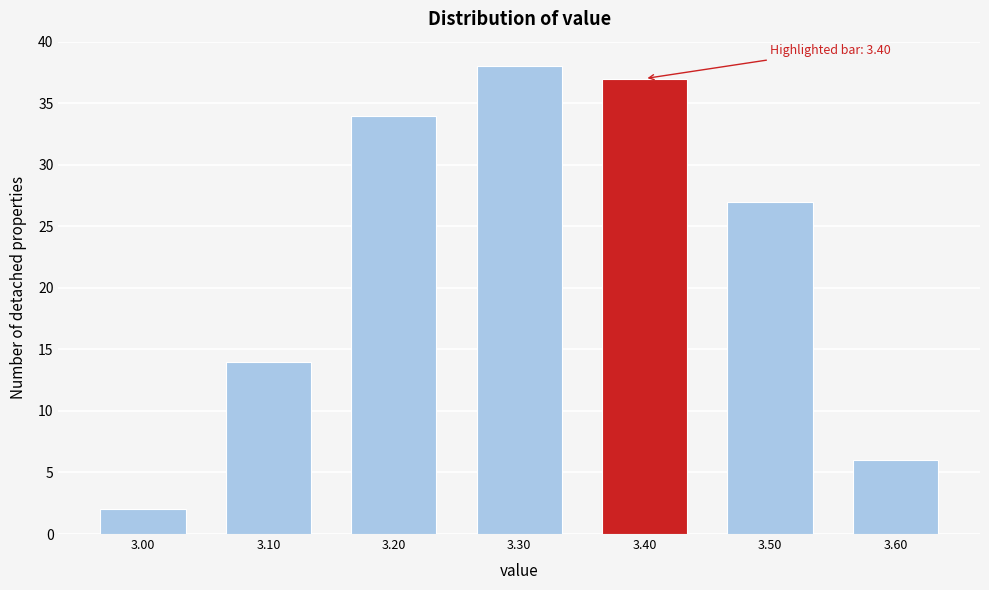

Over which range of the x-axis is the bar tallest?

3.25 to 3.35